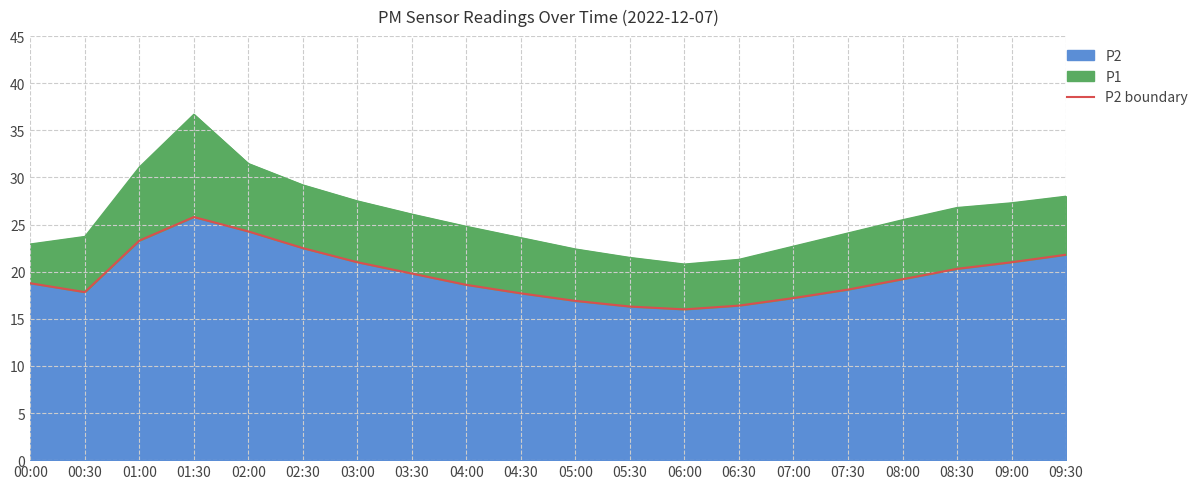

The value at 02:30 is 13.8. True or false?

False